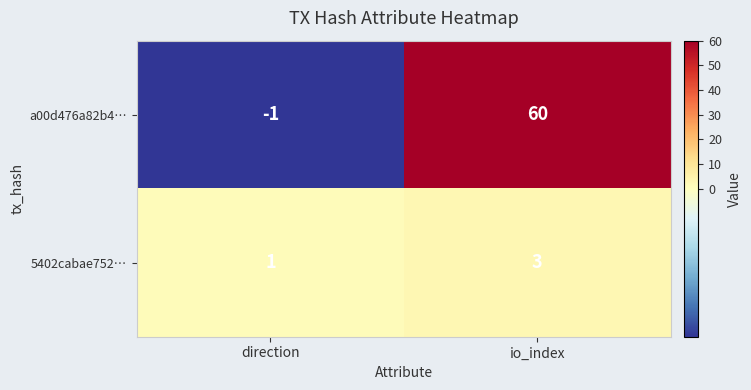

Rank the series by their average value, from lowest to highest.

5402cabae752…, a00d476a82b4…